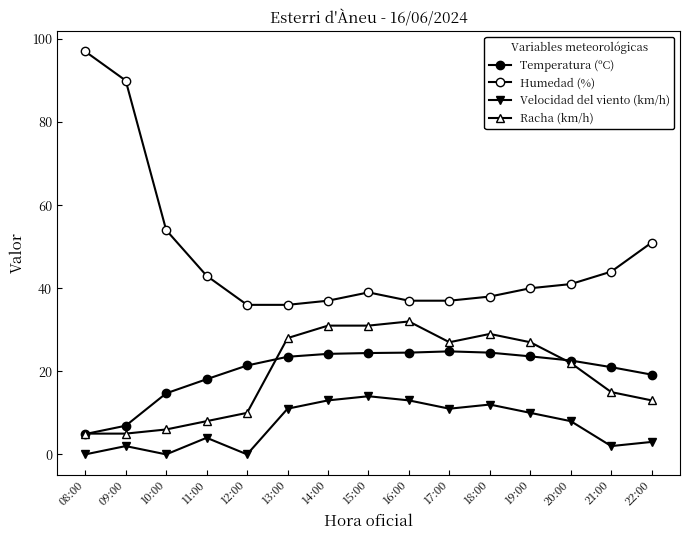

Does the chart have visible grid lines?

No